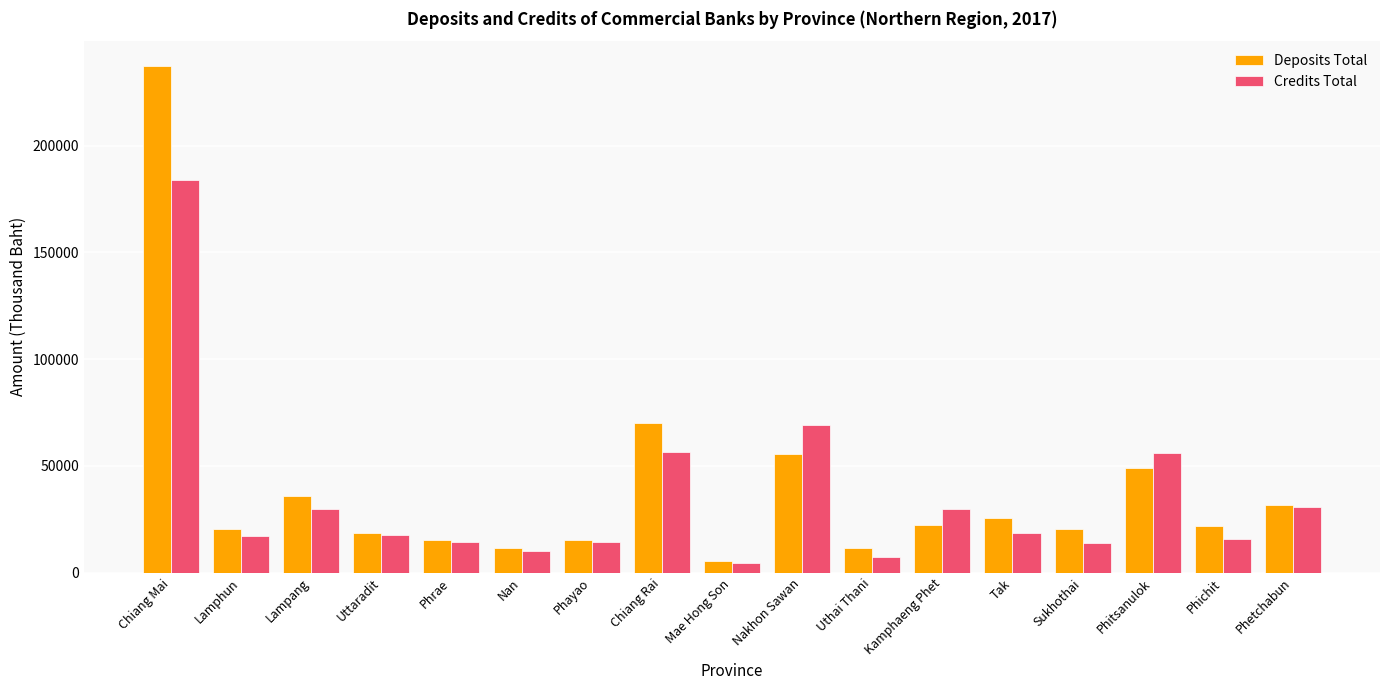

Is the value of Credits Total at Phichit greater than the value of Deposits Total at Chiang Rai?

No